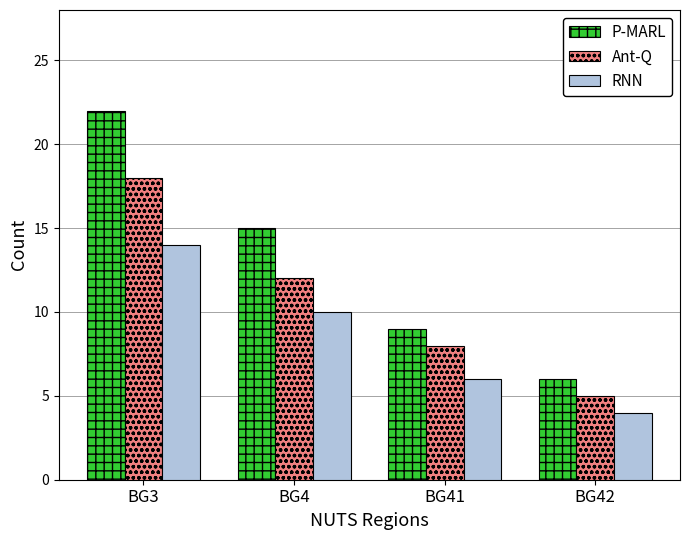

Is the value of RNN at BG42 greater than the value of P-MARL at BG4?

No